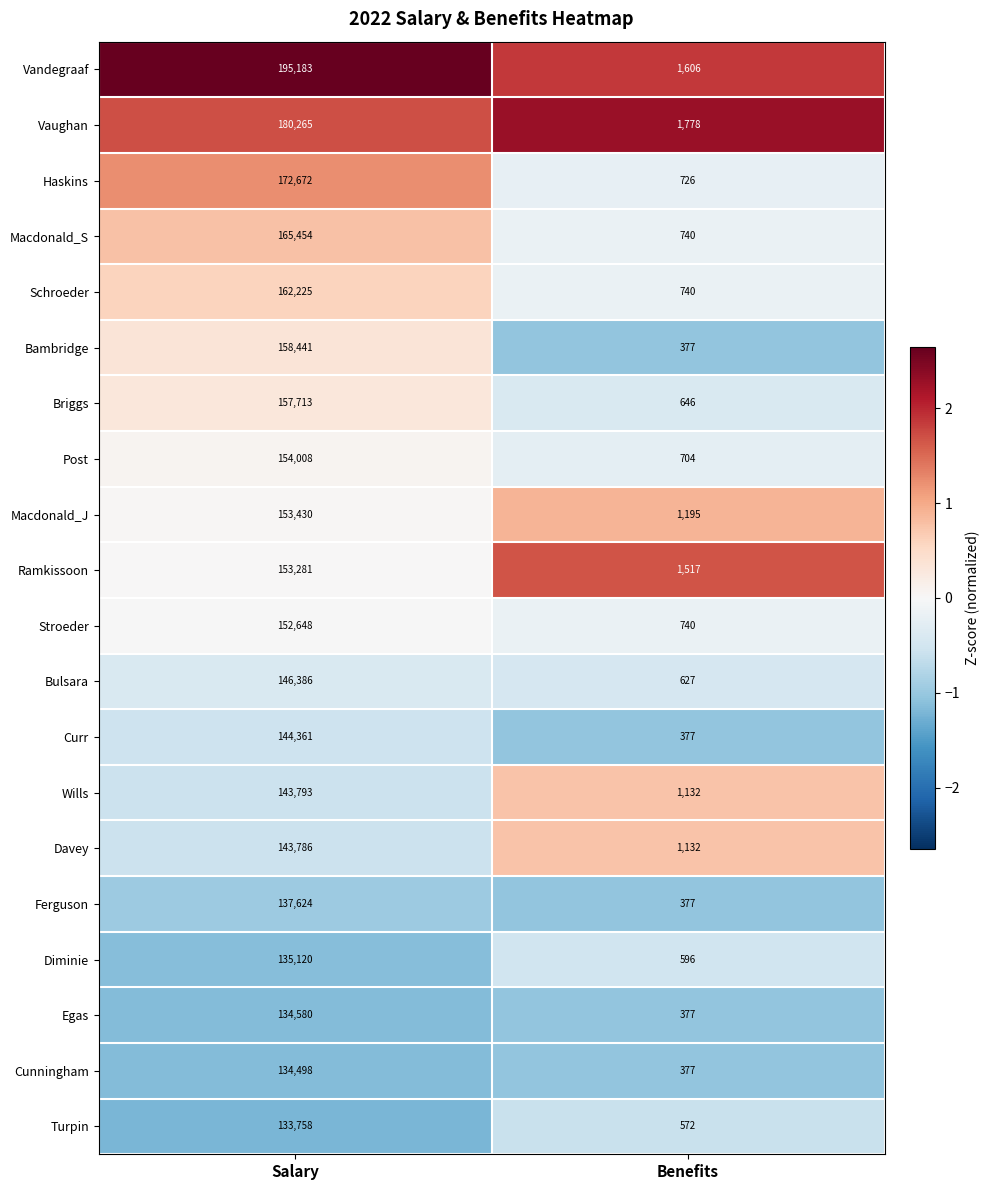

True or false: Egas has a value of 567 at Benefits.

False